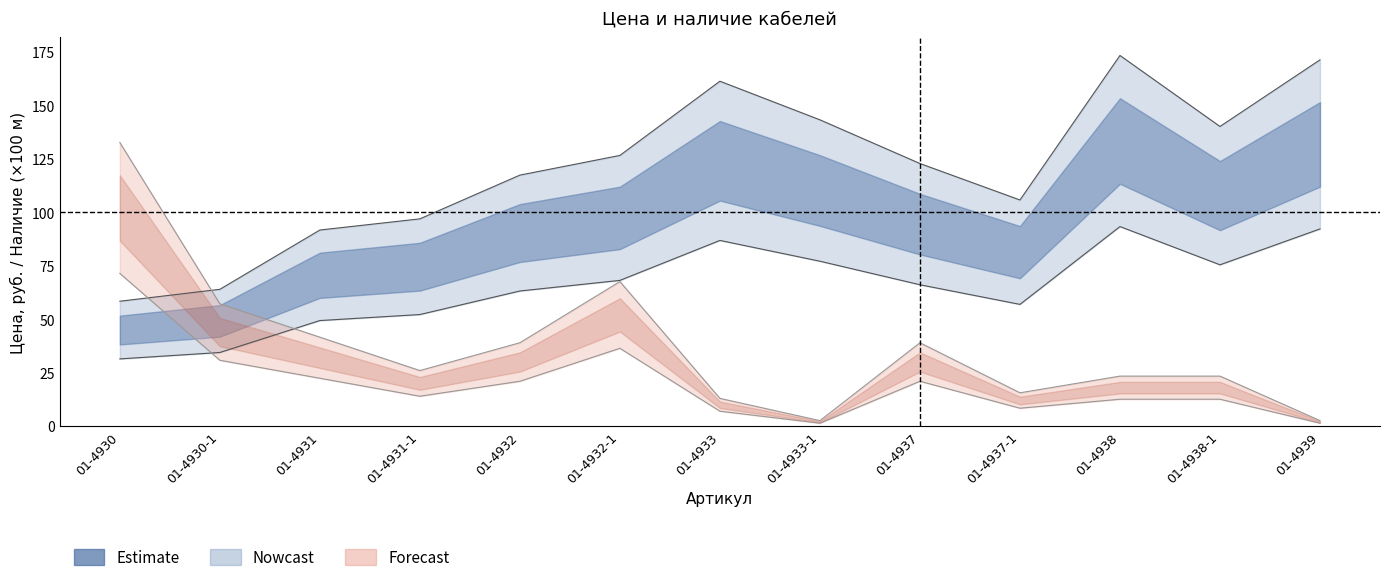

What is the sum of all Цена values?

846.7